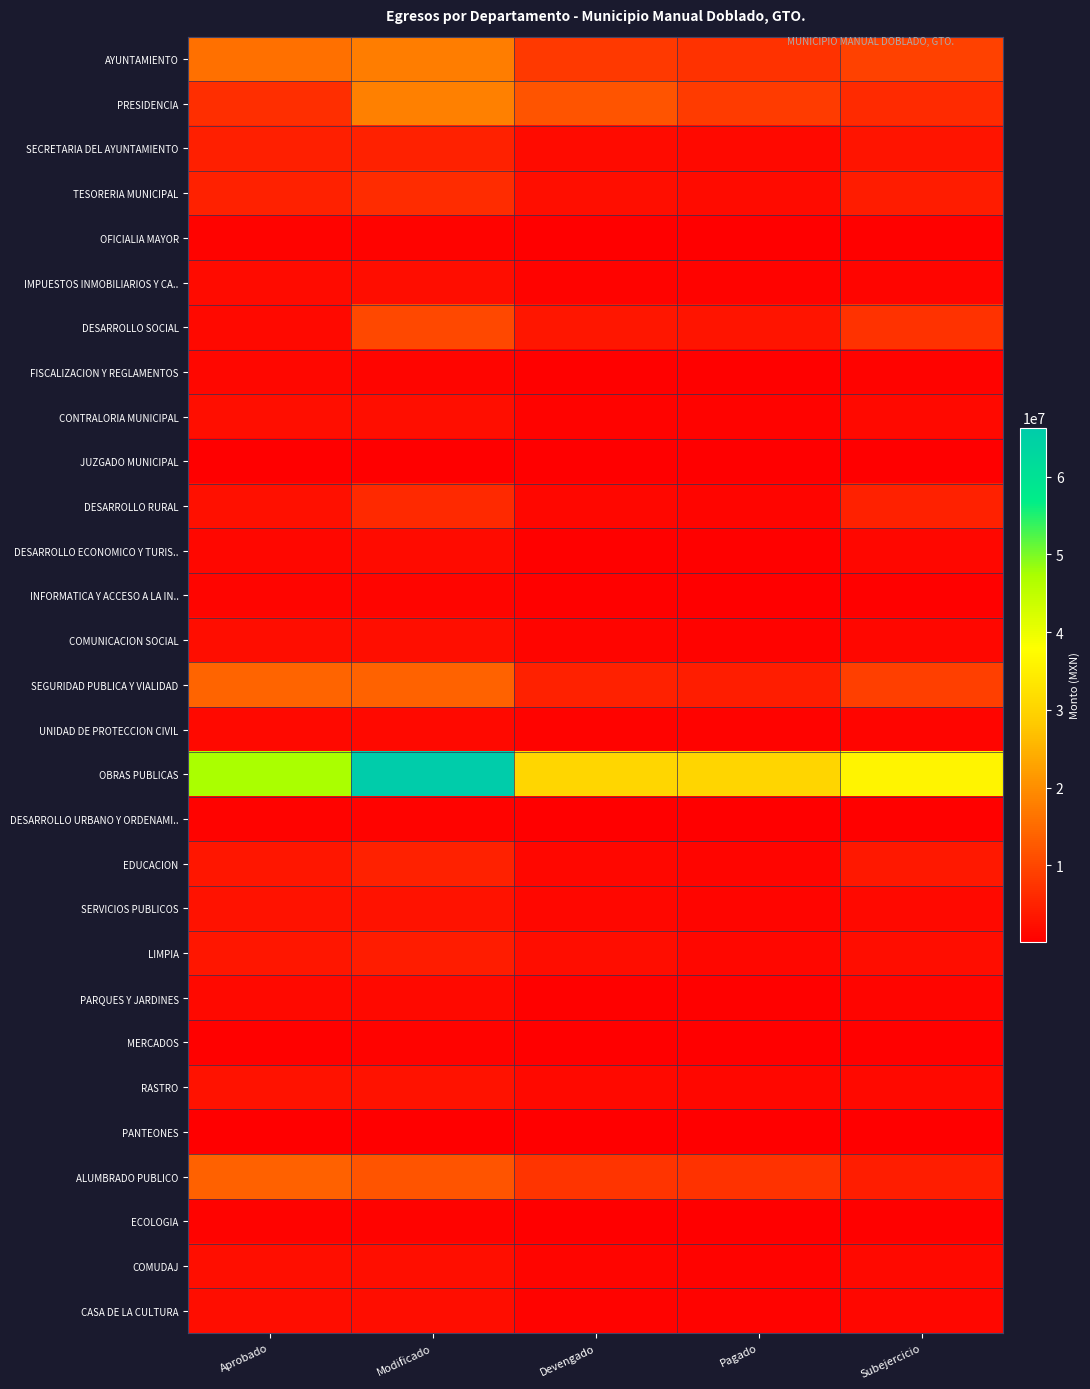

Reading right to left, transcribe all the data shown in this chart.

AYUNTAMIENTO: Subejercicio=9420885.1	Pagado=7189730.7	Devengado=8219651.5	Modificado=17640536.6	Aprobado=15675198.2
PRESIDENCIA: Subejercicio=6134878.5	Pagado=8568441.1	Devengado=11904030.4	Modificado=18038909.0	Aprobado=6794100.5
SECRETARIA DEL AYUNTAMIENTO: Subejercicio=3055070.4	Pagado=1646943.9	Devengado=1844155.0	Modificado=4899225.4	Aprobado=4776675.2
TESORERIA MUNICIPAL: Subejercicio=4202431.2	Pagado=1929712.0	Devengado=2256611.8	Modificado=6459043.0	Aprobado=4963807.5
OFICIALIA MAYOR: Subejercicio=520965.5	Pagado=332595.9	Devengado=351946.1	Modificado=872911.6	Aprobado=702629.4
IMPUESTOS INMOBILIARIOS Y CA..: Subejercicio=1081326.7	Pagado=853197.1	Devengado=876039.2	Modificado=1957366.0	Aprobado=1862505.5
DESARROLLO SOCIAL: Subejercicio=7197104.1	Pagado=3208202.9	Devengado=3230829.8	Modificado=10427933.9	Aprobado=1667875.3
FISCALIZACION Y REGLAMENTOS: Subejercicio=695327.4	Pagado=432128.4	Devengado=458204.3	Modificado=1153531.7	Aprobado=1168521.1
CONTRALORIA MUNICIPAL: Subejercicio=1479411.6	Pagado=866210.6	Devengado=883722.4	Modificado=2363134.0	Aprobado=2311972.5
JUZGADO MUNICIPAL: Subejercicio=217721.1	Pagado=155053.5	Devengado=155338.9	Modificado=373060.0	Aprobado=373060.0
DESARROLLO RURAL: Subejercicio=4850244.7	Pagado=1143751.6	Devengado=1195987.7	Modificado=6046232.3	Aprobado=2671413.3
DESARROLLO ECONOMICO Y TURIS..: Subejercicio=1232212.0	Pagado=497967.2	Devengado=518772.4	Modificado=1750984.4	Aprobado=1277667.1
INFORMATICA Y ACCESO A LA IN..: Subejercicio=535655.9	Pagado=351624.5	Devengado=400194.9	Modificado=935850.9	Aprobado=909350.9
COMUNICACION SOCIAL: Subejercicio=1183767.3	Pagado=816693.4	Devengado=1133728.7	Modificado=2317496.0	Aprobado=2134635.7
SEGURIDAD PUBLICA Y VIALIDAD: Subejercicio=8973824.9	Pagado=4319026.6	Devengado=4906873.9	Modificado=13880698.9	Aprobado=14272312.2
UNIDAD DE PROTECCION CIVIL: Subejercicio=900042.9	Pagado=675335.4	Devengado=738321.4	Modificado=1638364.3	Aprobado=1538129.2
OBRAS PUBLICAS: Subejercicio=35910757.3	Pagado=30335800.0	Devengado=30415528.2	Modificado=66326285.5	Aprobado=47312224.9
DESARROLLO URBANO Y ORDENAMI..: Subejercicio=523357.5	Pagado=314062.1	Devengado=335976.6	Modificado=859334.1	Aprobado=823334.1
EDUCACION: Subejercicio=3705130.7	Pagado=1150241.4	Devengado=1180021.9	Modificado=4885152.5	Aprobado=3250879.8
SERVICIOS PUBLICOS: Subejercicio=1426961.1	Pagado=1115280.1	Devengado=1306420.0	Modificado=2733381.0	Aprobado=2766730.8
LIMPIA: Subejercicio=2131288.6	Pagado=1226073.8	Devengado=2024821.3	Modificado=4156109.9	Aprobado=3324524.4
PARQUES Y JARDINES: Subejercicio=960759.8	Pagado=627901.0	Devengado=630279.2	Modificado=1591039.0	Aprobado=1548150.0
MERCADOS: Subejercicio=419111.3	Pagado=251242.7	Devengado=267277.7	Modificado=686389.0	Aprobado=583027.0
RASTRO: Subejercicio=1491702.1	Pagado=1239055.4	Devengado=1424064.2	Modificado=2915766.3	Aprobado=2922266.3
PANTEONES: Subejercicio=245522.4	Pagado=122450.0	Devengado=131665.0	Modificado=377187.4	Aprobado=323187.4
ALUMBRADO PUBLICO: Subejercicio=4414636.7	Pagado=7221566.1	Devengado=7376632.1	Modificado=11791268.8	Aprobado=13571066.1
ECOLOGIA: Subejercicio=561991.2	Pagado=263386.0	Devengado=272436.0	Modificado=834427.3	Aprobado=775004.3
COMUDAJ: Subejercicio=1460737.4	Pagado=870669.2	Devengado=926569.2	Modificado=2387306.6	Aprobado=2373546.8
CASA DE LA CULTURA: Subejercicio=1286792.2	Pagado=819151.4	Devengado=851326.6	Modificado=2138118.8	Aprobado=2131752.2